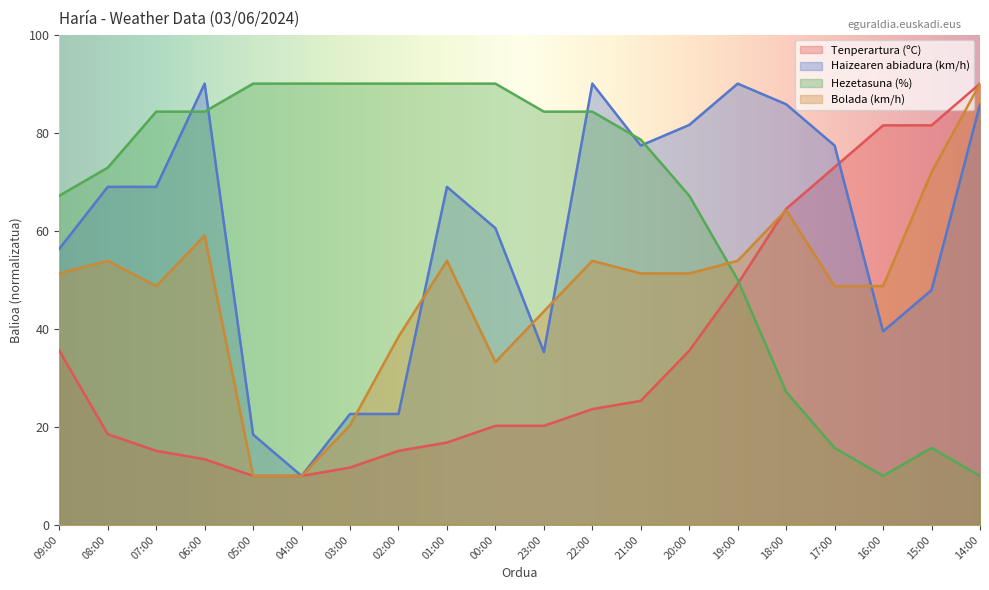

Does the chart have visible grid lines?

No